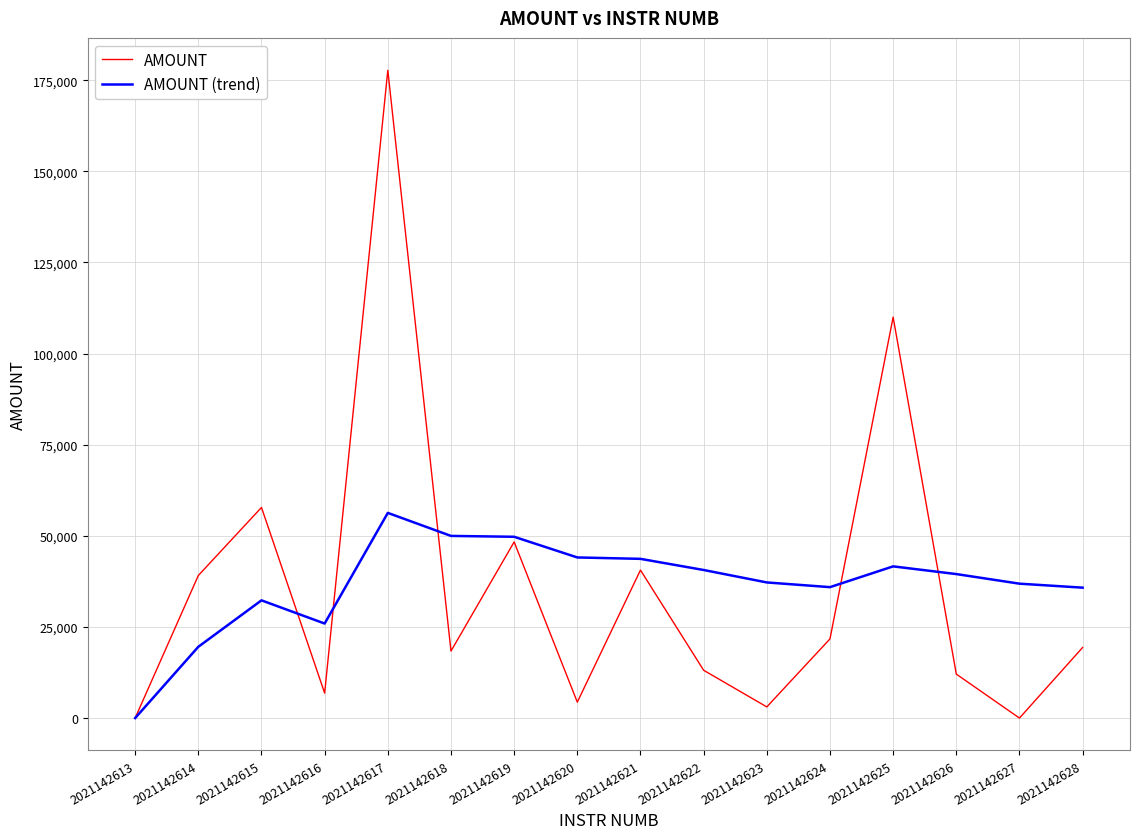

Is it true that AMOUNT (trend) equals 60719.1 at 2021142627?

False